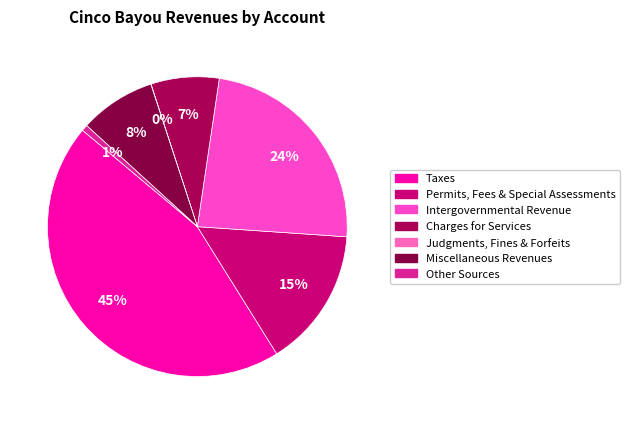

Do Intergovernmental Revenue and Other Sources together represent more than half of the pie?

No